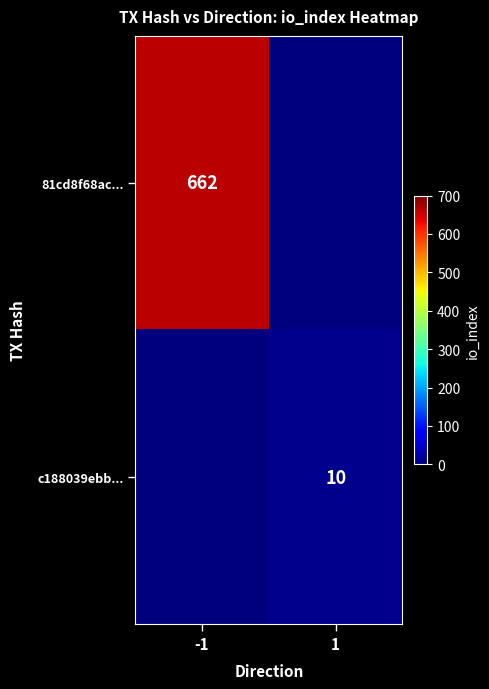

What is the total value across all series at -1?

662